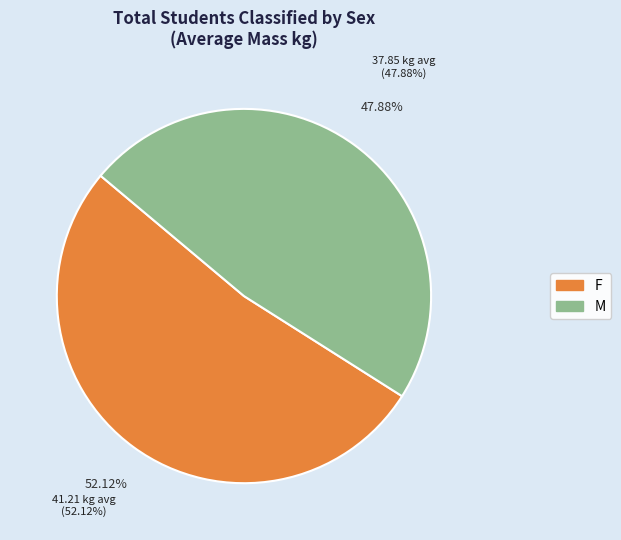

True or false: M accounts for 45% of the total.

False